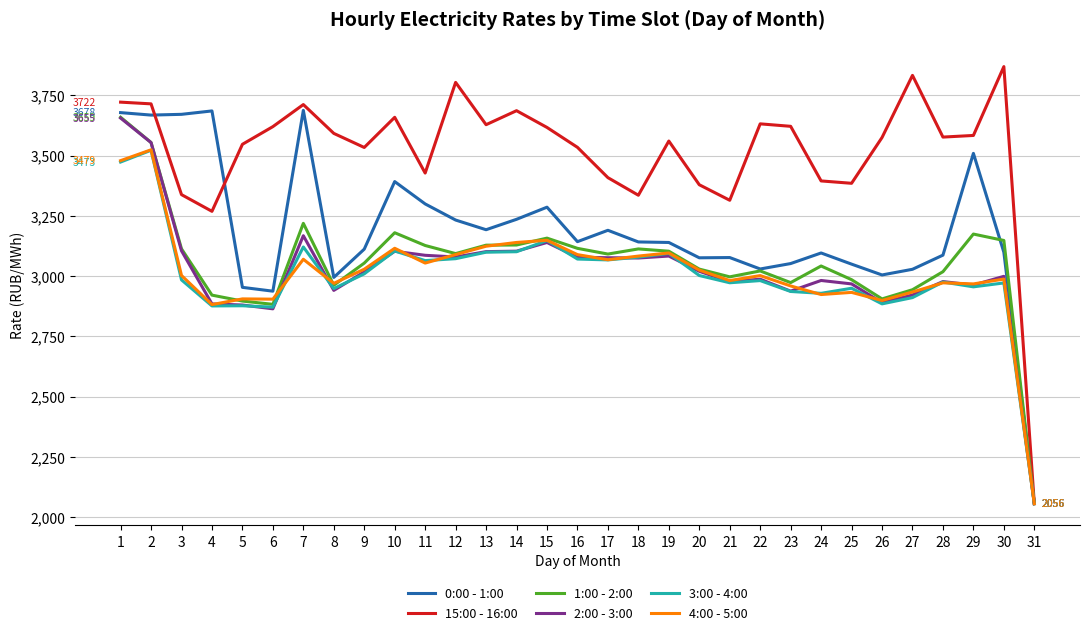

Between 1 and 7, which series saw the biggest shift?

2:00 - 3:00